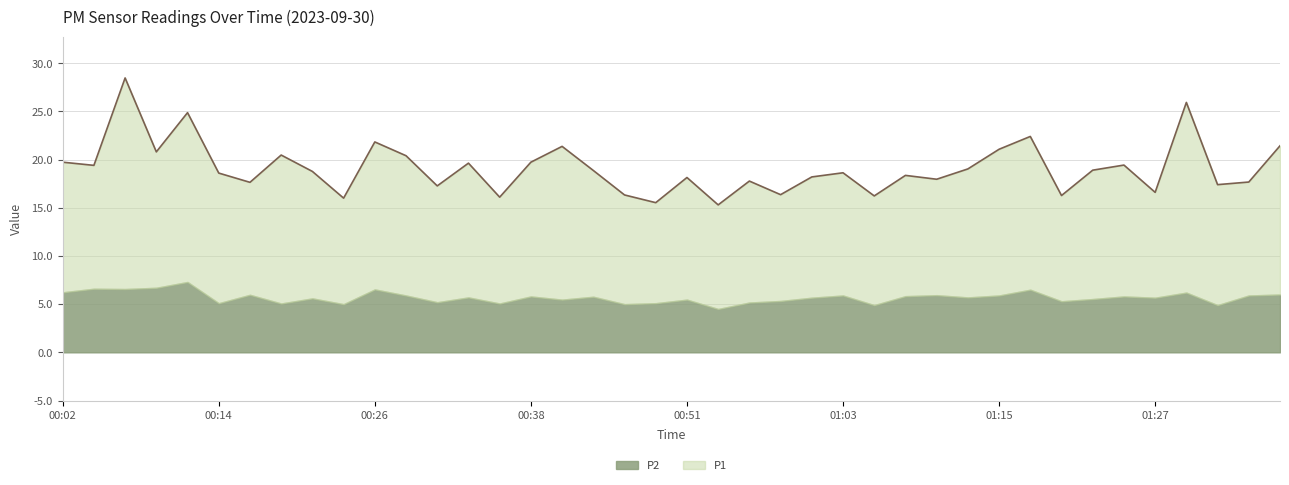

At which category does the data reach its first local valley?

00:04